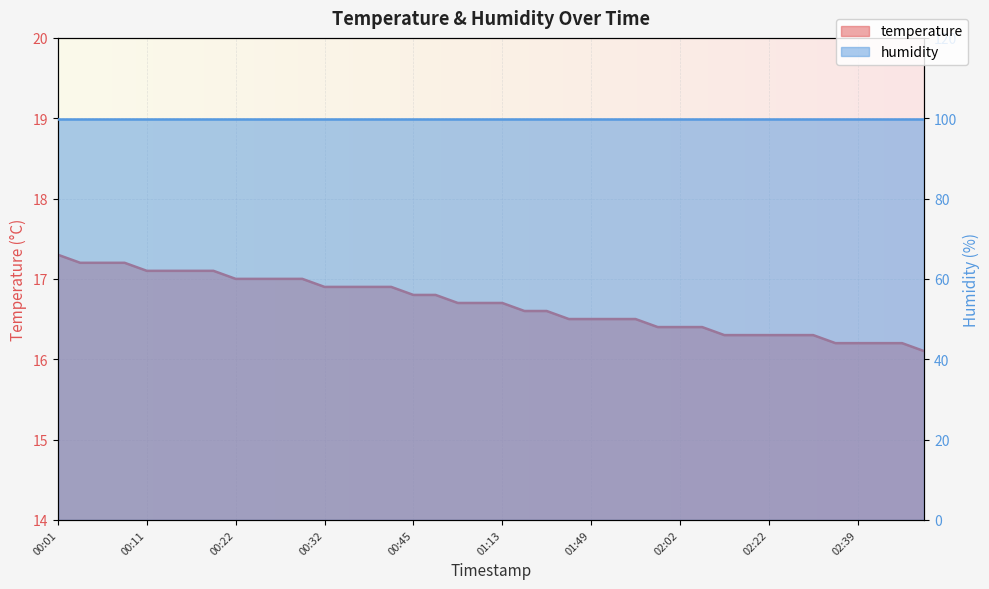

What is the ratio of the value at 00:34 to the value at 00:22?

1.0